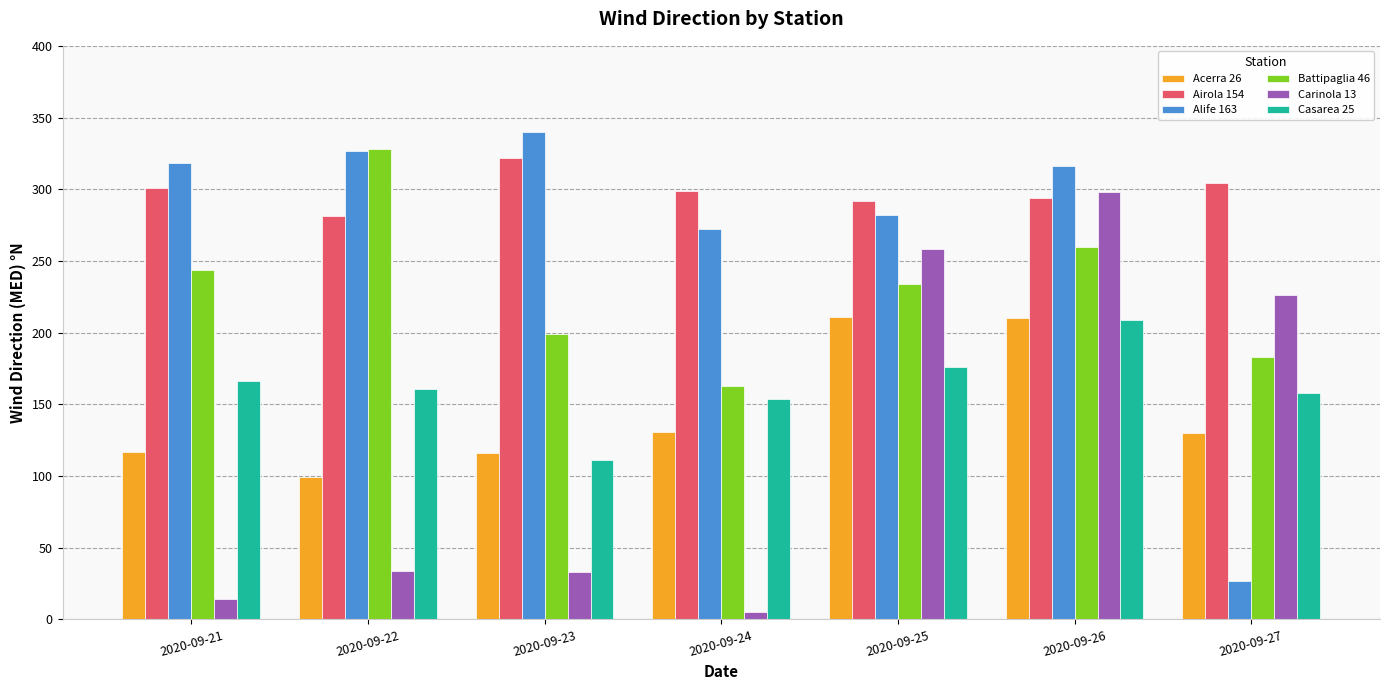

What is the greatest value displayed?

340